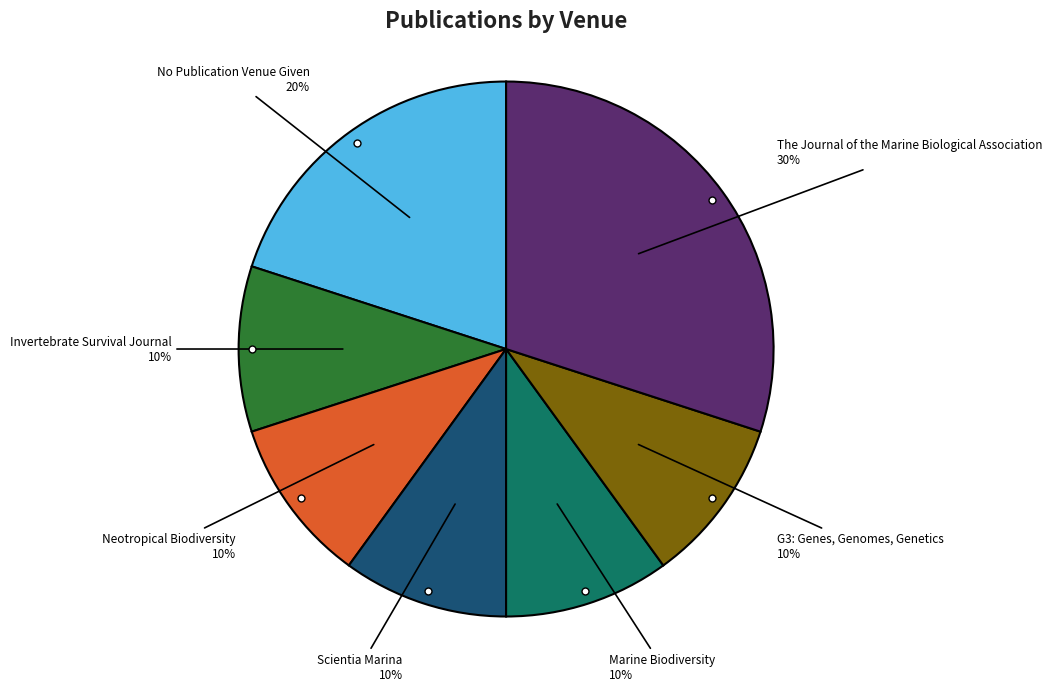

What is the ratio of the value at Scientia Marina to the value at The Journal of the Marine Biological Association?

0.3